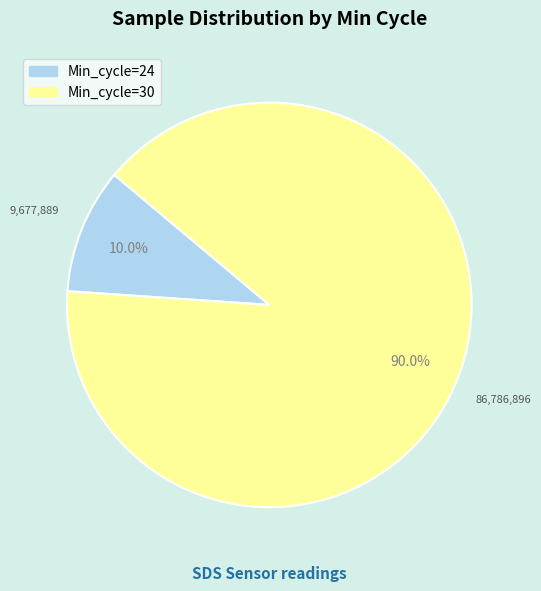

Approximately how many times larger is the value at Min_cycle=30 compared to Min_cycle=24?

9.0